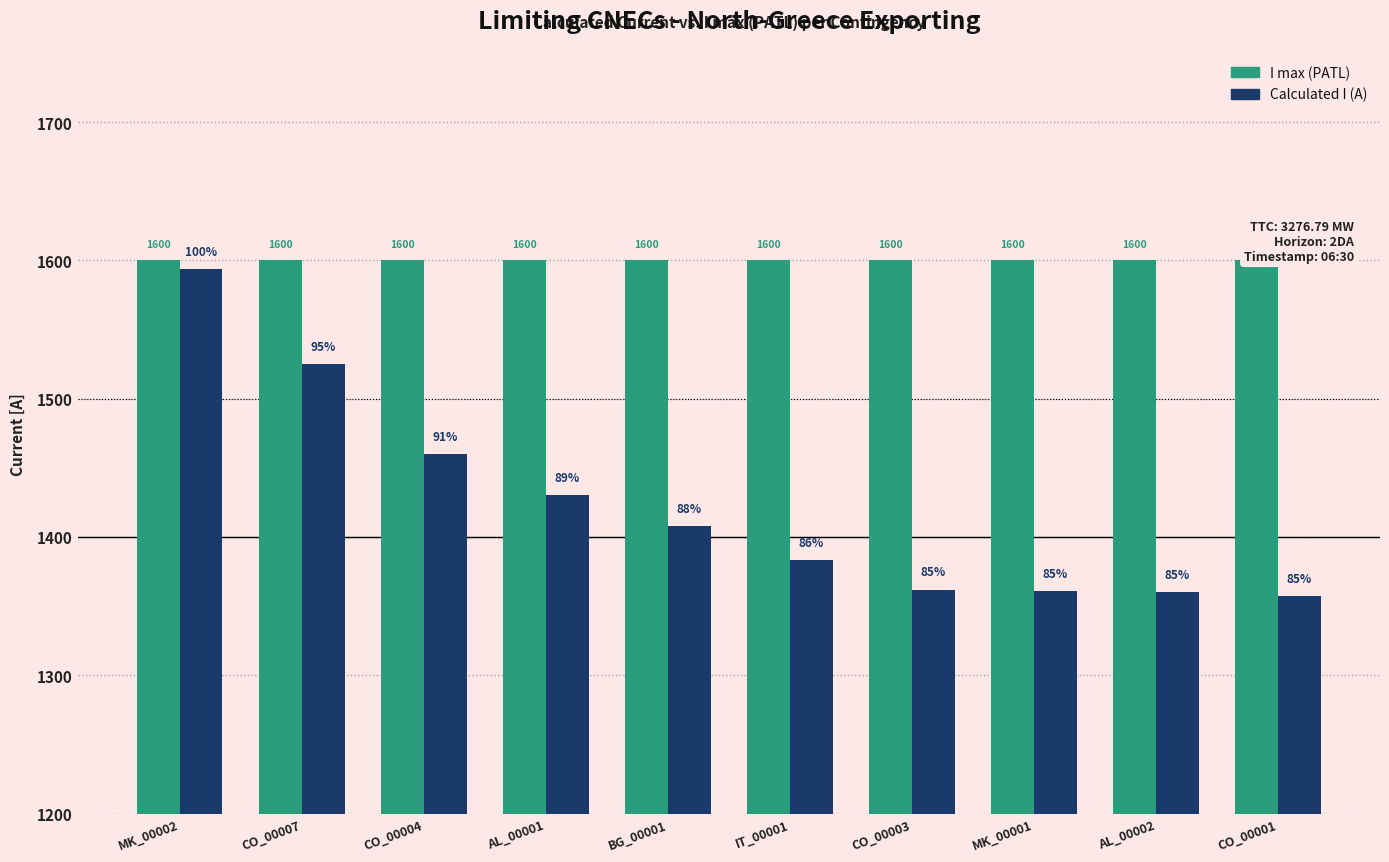

Reading left to right, transcribe all the data shown in this chart.

I max (PATL): 1600	1600	1600	1600	1600	1600	1600	1600	1600	1600
Calculated I (A): 1594	1525	1460	1430	1408	1383	1362	1361	1360	1357